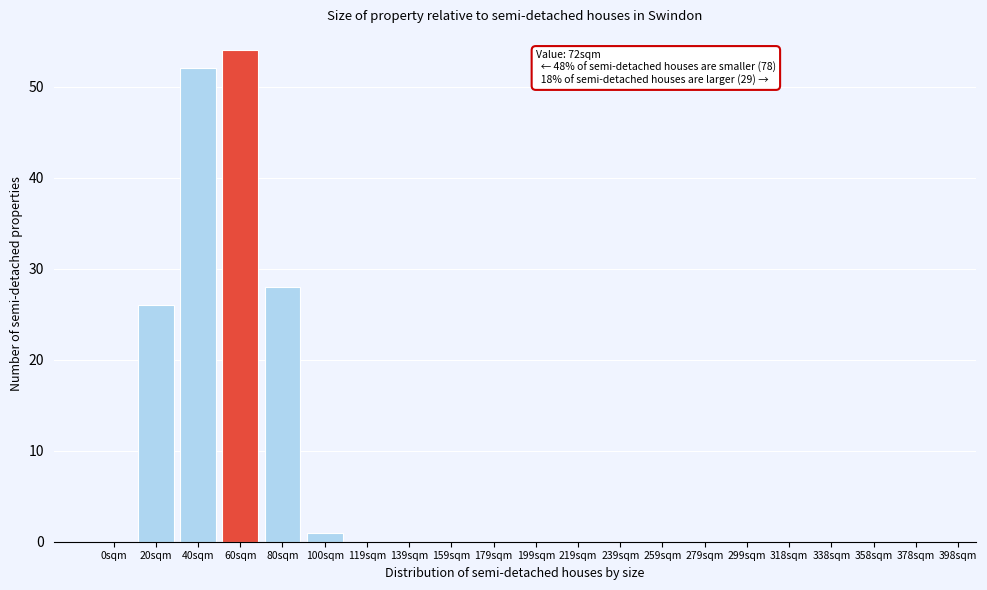

Reading left to right, extract all data points from this chart.

0sqm=0	20sqm=26	40sqm=52	60sqm=54	80sqm=28	100sqm=1	119sqm=0	139sqm=0	159sqm=0	179sqm=0	199sqm=0	219sqm=0	239sqm=0	259sqm=0	279sqm=0	299sqm=0	318sqm=0	338sqm=0	358sqm=0	378sqm=0